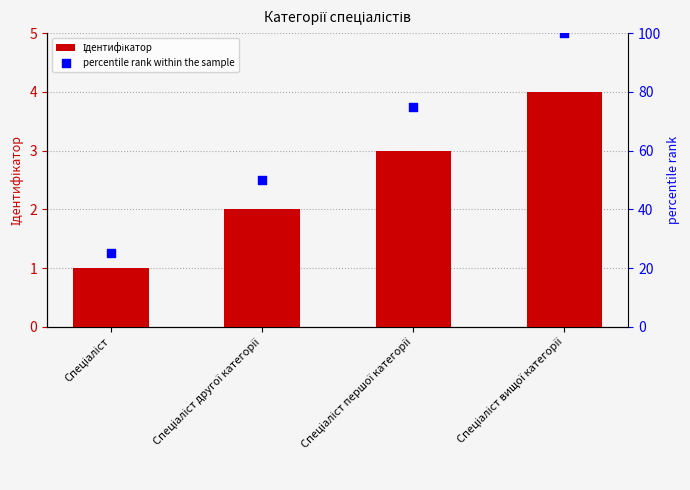

Is the value of Ідентифікатор at Спеціаліст greater than the value of percentile rank within the sample at Спеціаліст вищої категорії?

No